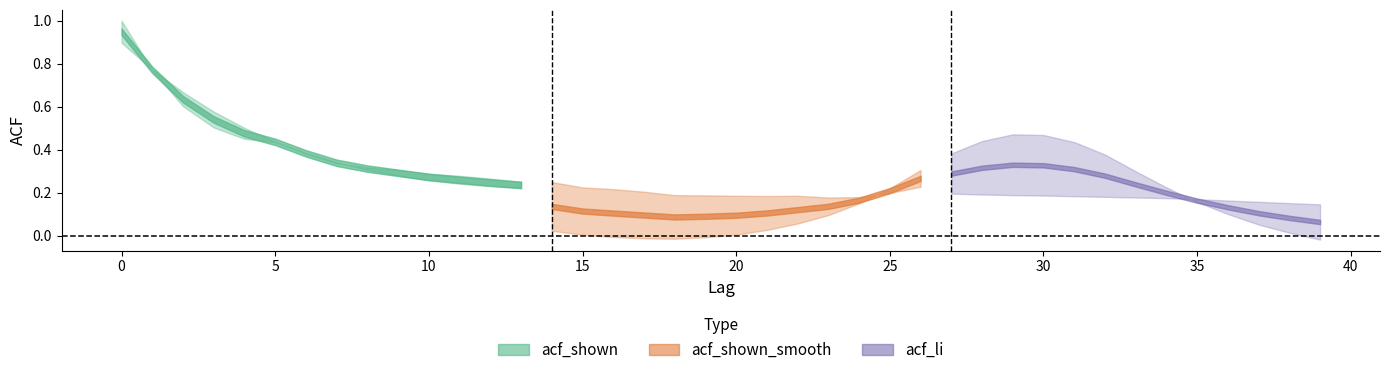

What is the value of the acf_shown point at the 38th from the left?

0.2